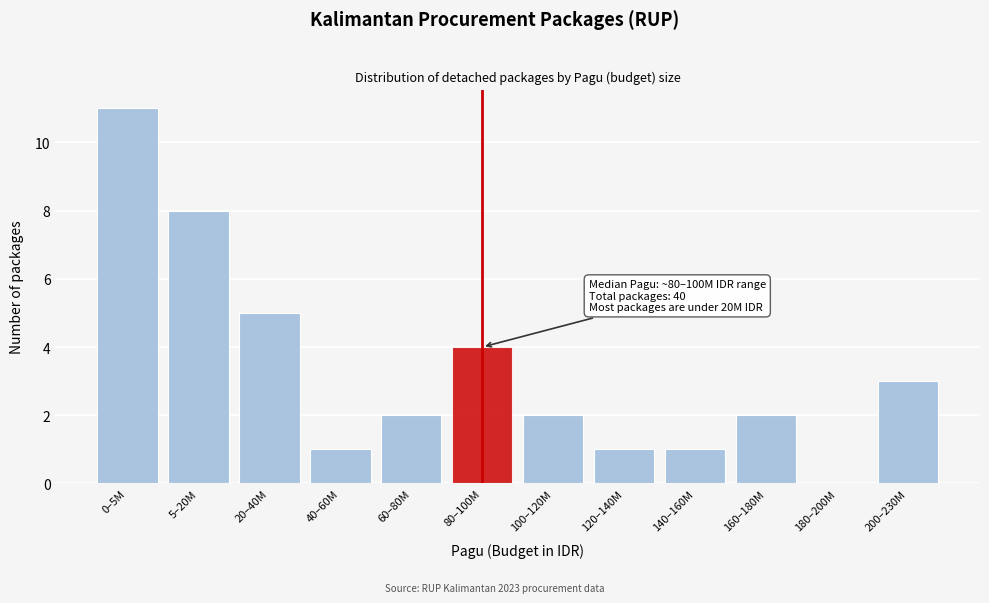

Reading left to right, extract all data points from this chart.

0–5M=11	5–20M=8	20–40M=5	40–60M=1	60–80M=2	80–100M=4	100–120M=2	120–140M=1	140–160M=1	160–180M=2	180–200M=0	200–230M=3